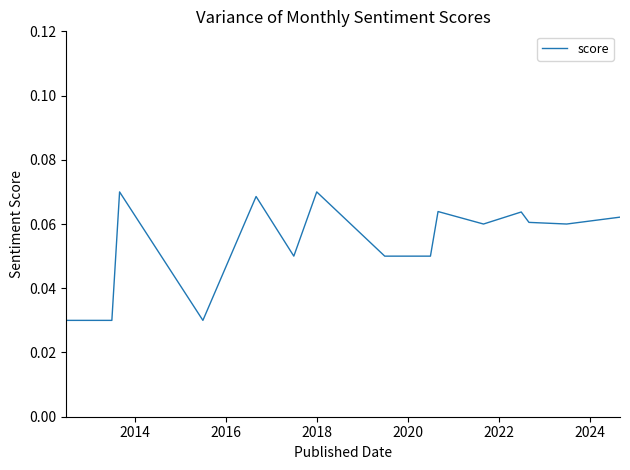

How many lines are shown in the chart?

1